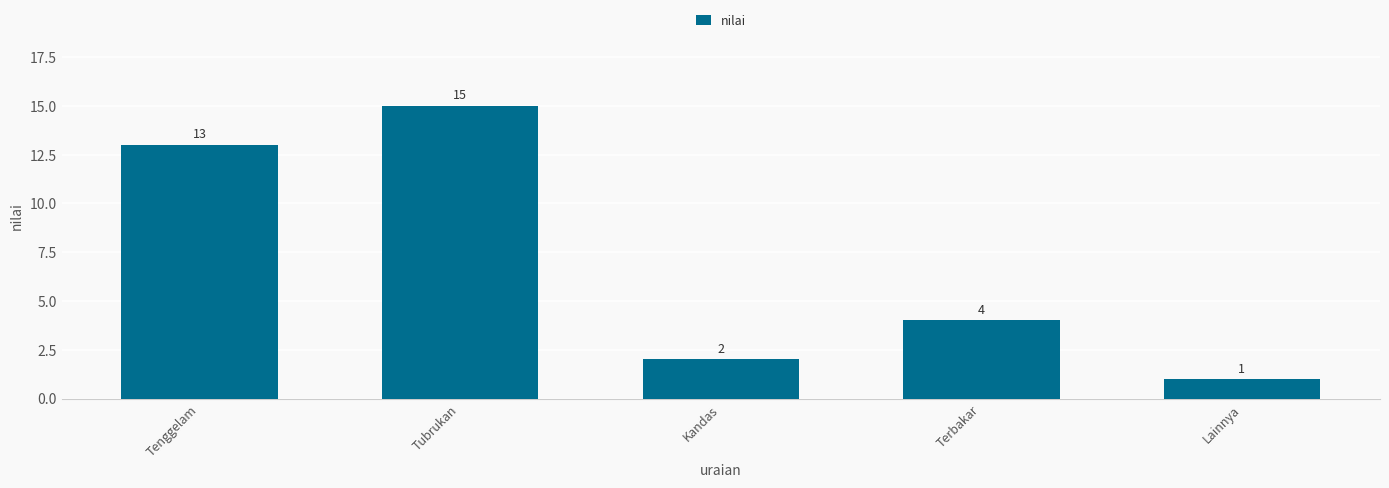

What is the ratio of the value at Terbakar to the value at Kandas?

2.0